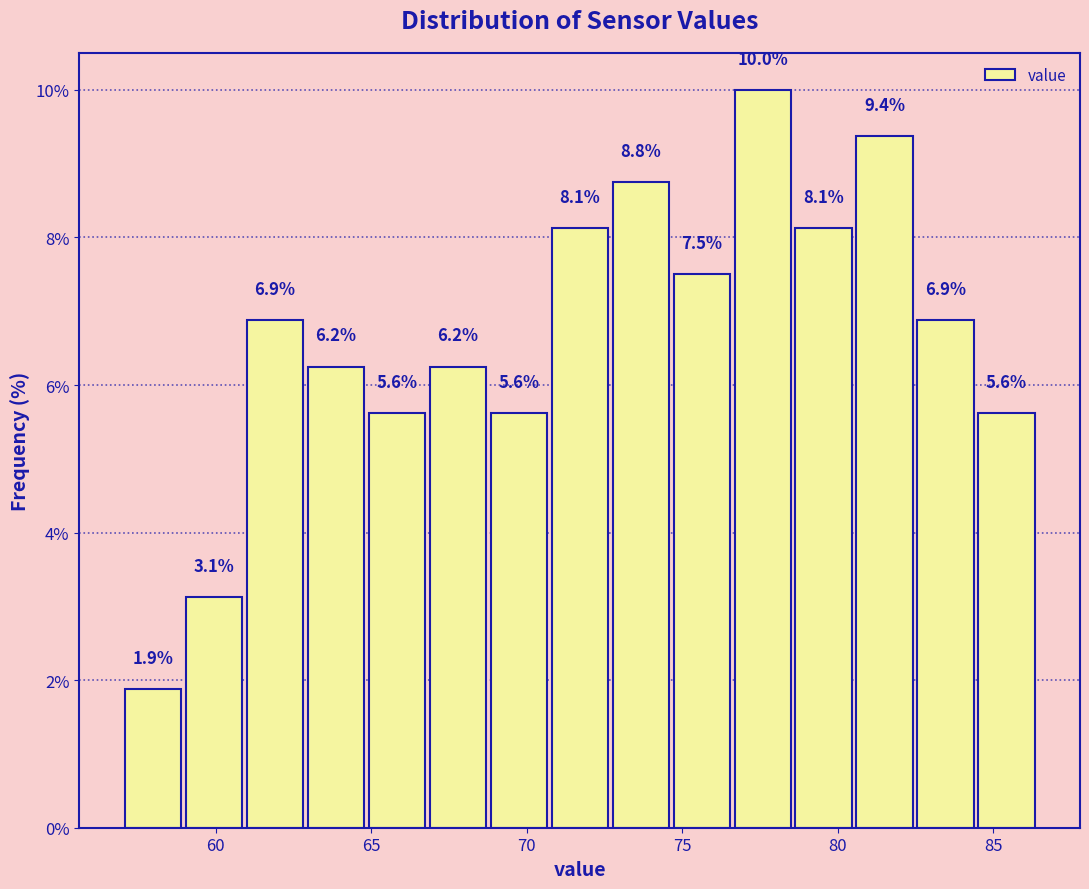

Read against the x-axis, roughly where is the centre of the tallest bar?

77.5